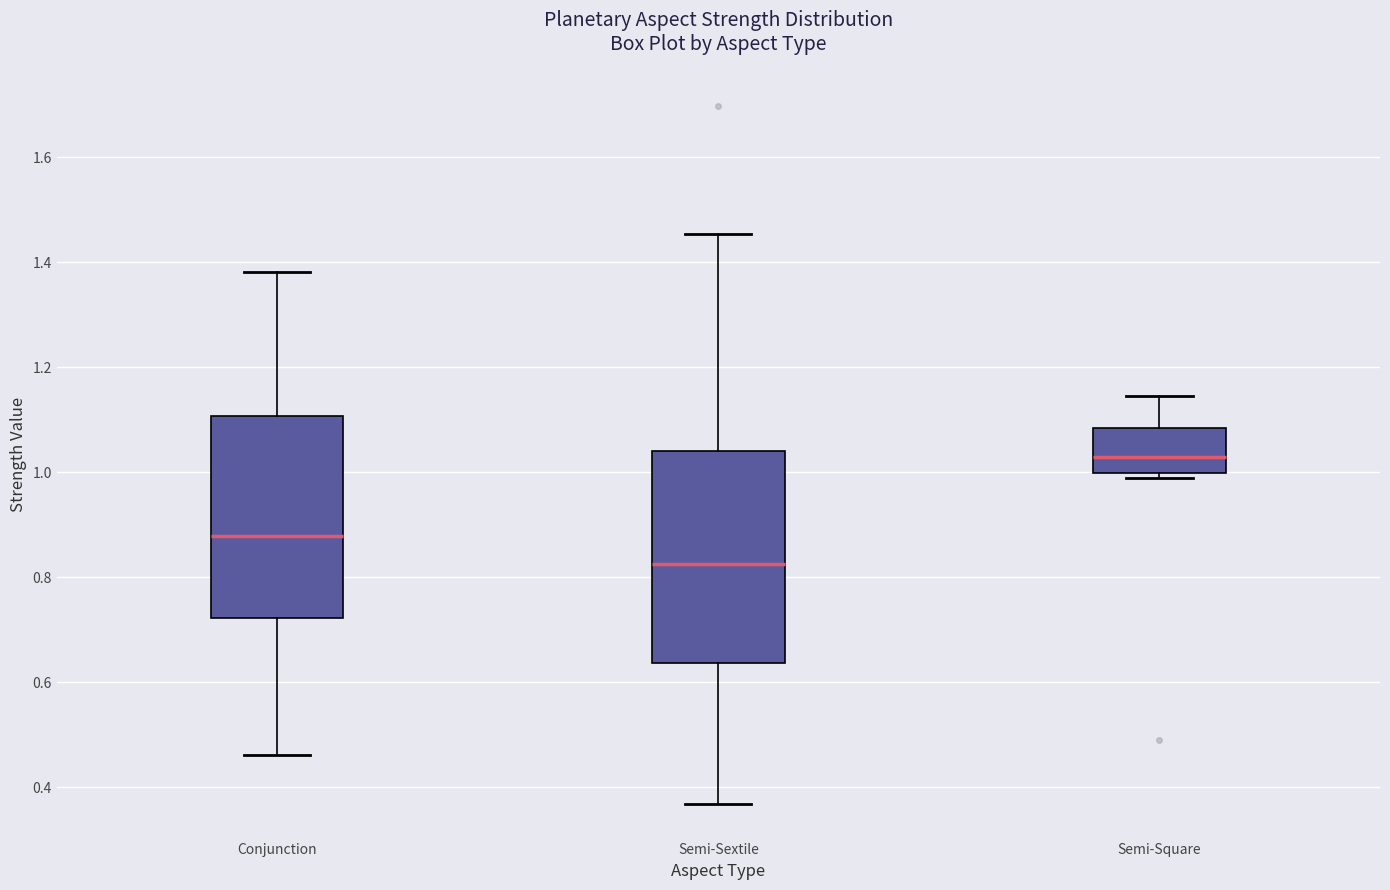

Reading left to right, transcribe this box plot: for each box, give where its median line is, the range the box spans, and where its two whiskers end, as read against the y-axis. The values are not printed on the chart, so give them approximately, as read against the axis.

Conjunction: median 0.88, box 0.72 to 1.10, whiskers 0.46 to 1.38
Semi-Sextile: median 0.82, box 0.64 to 1.04, whiskers 0.36 to 1.46
Semi-Square: median 1.02, box 1.00 to 1.08, whiskers 0.98 to 1.14